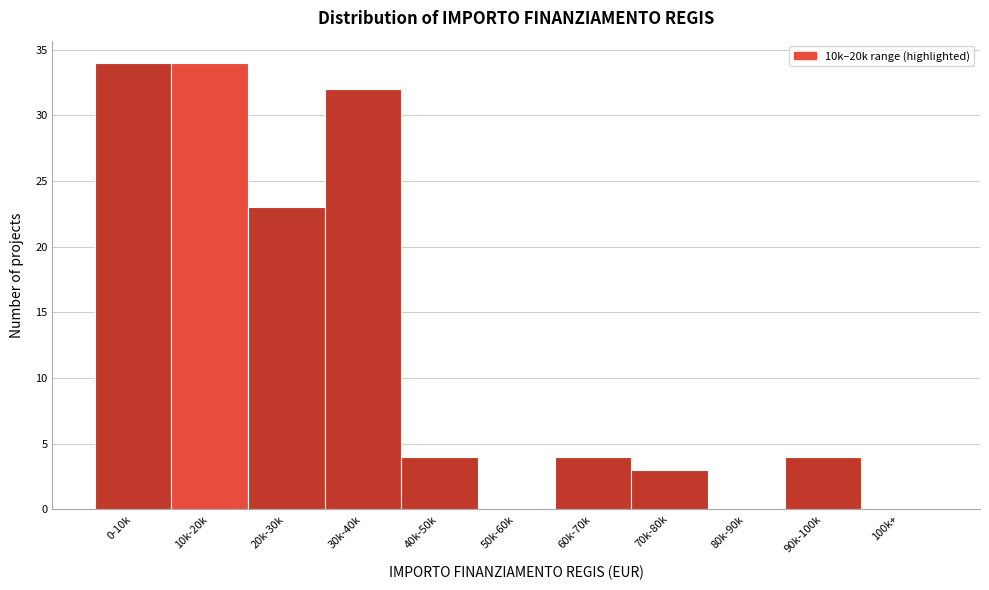

Reading left to right, what are all the values shown in this chart?

0-10k=34	10k-20k=34	20k-30k=23	30k-40k=32	40k-50k=4	50k-60k=0	60k-70k=4	70k-80k=3	80k-90k=0	90k-100k=4	100k+=0